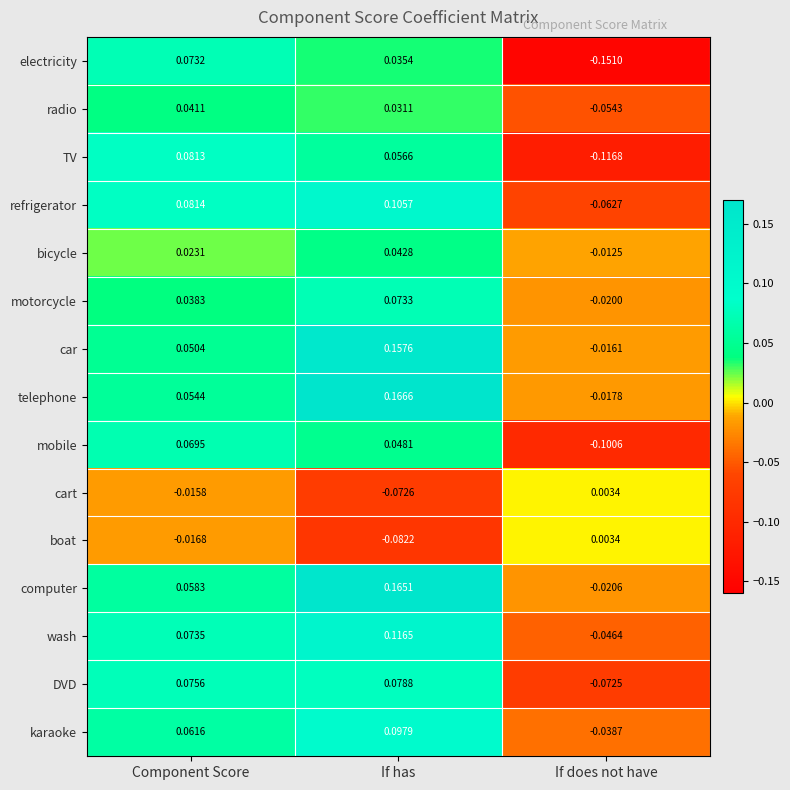

At which label does DVD first exceed 0?

Component Score